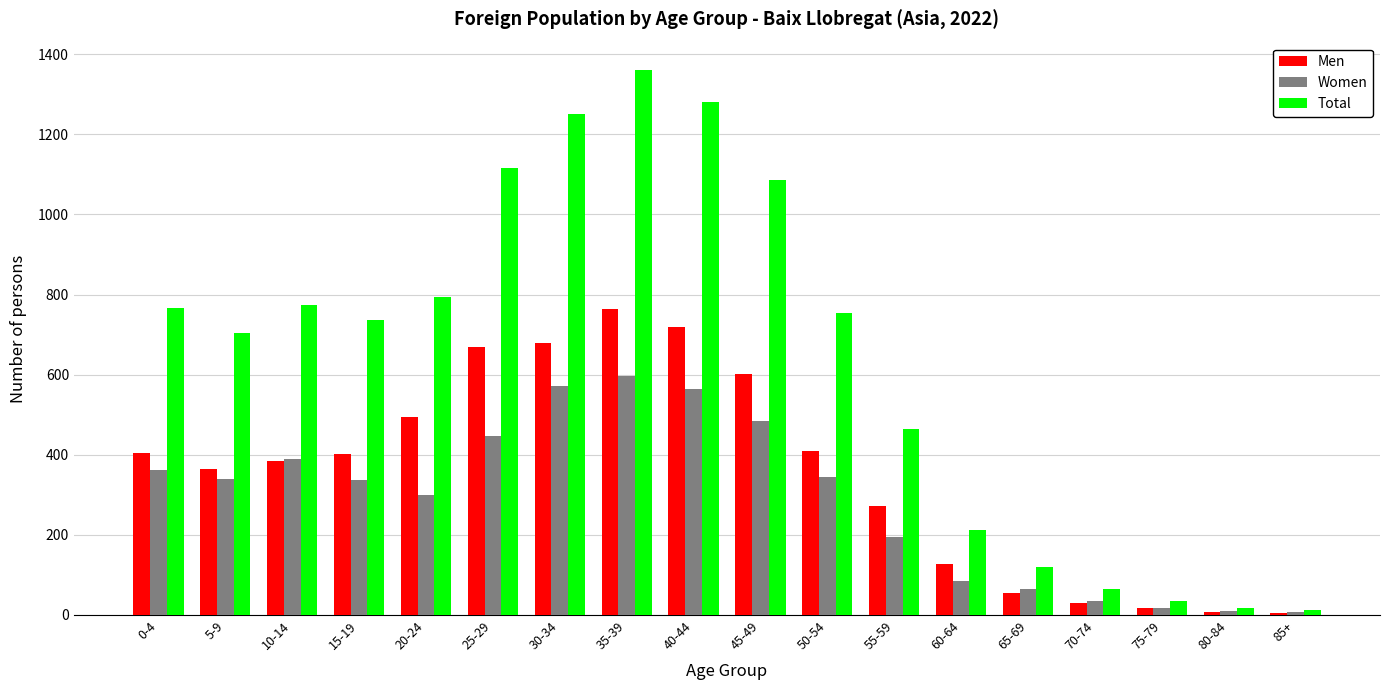

What is the difference between the maximum and minimum values in the Women series?

589